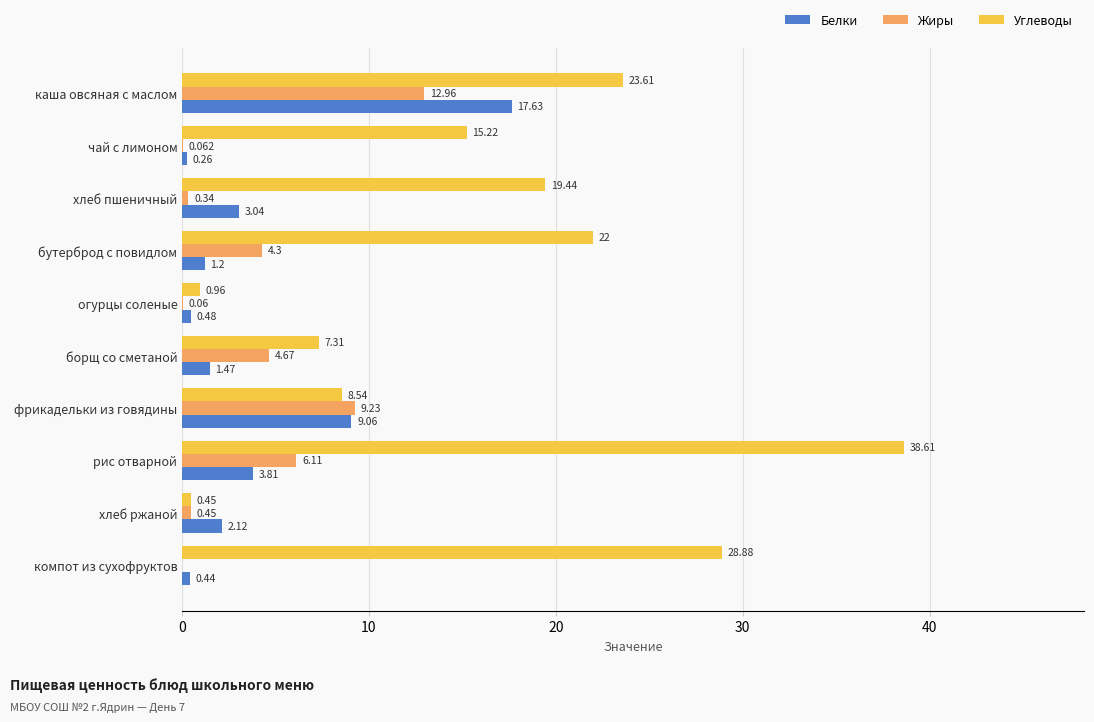

What are all the series names shown in the legend?

Белки, Жиры, Углеводы